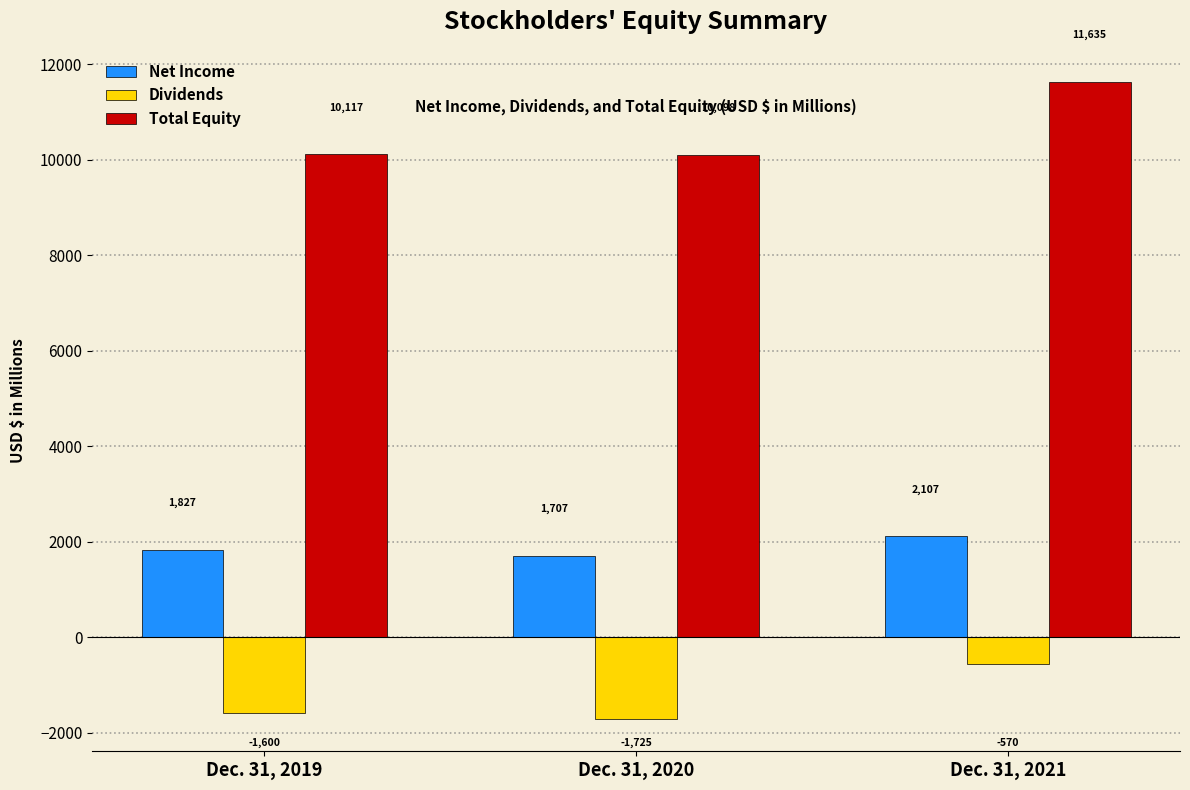

Which series has the largest total across all categories?

Total Equity